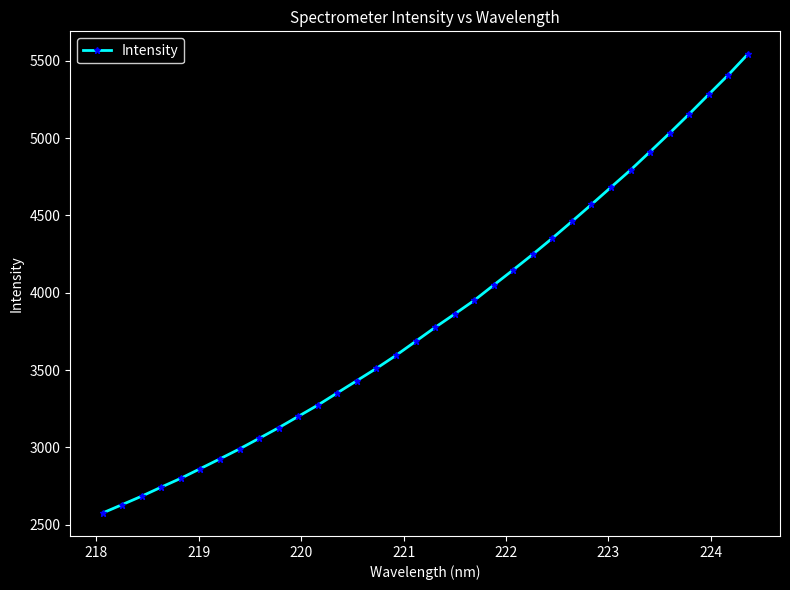

What is the value of the 6th point from the left?

2862.2